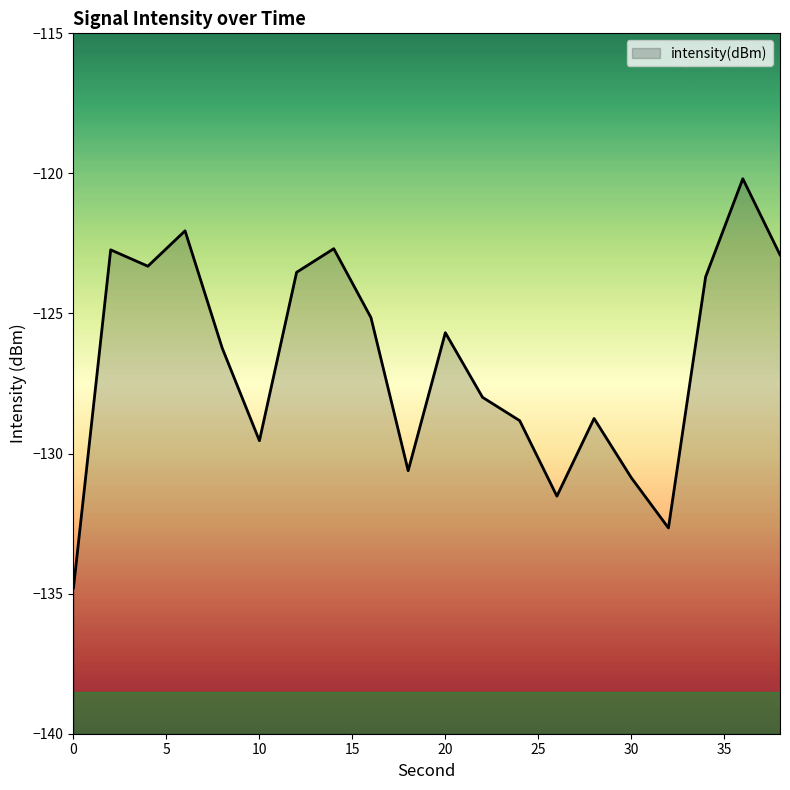

Count the number of categories in the chart.

20